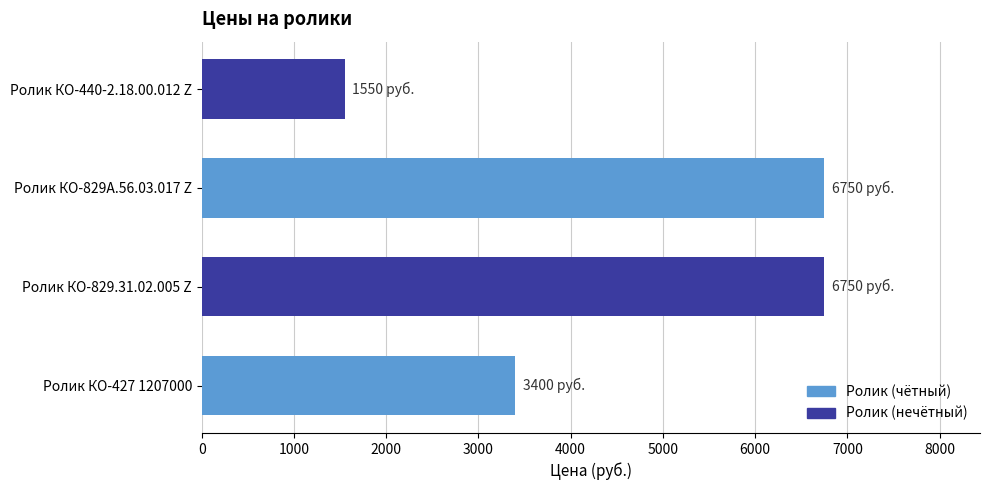

True or false: the data shows 2325 at Ролик КО-427 1207000.

False